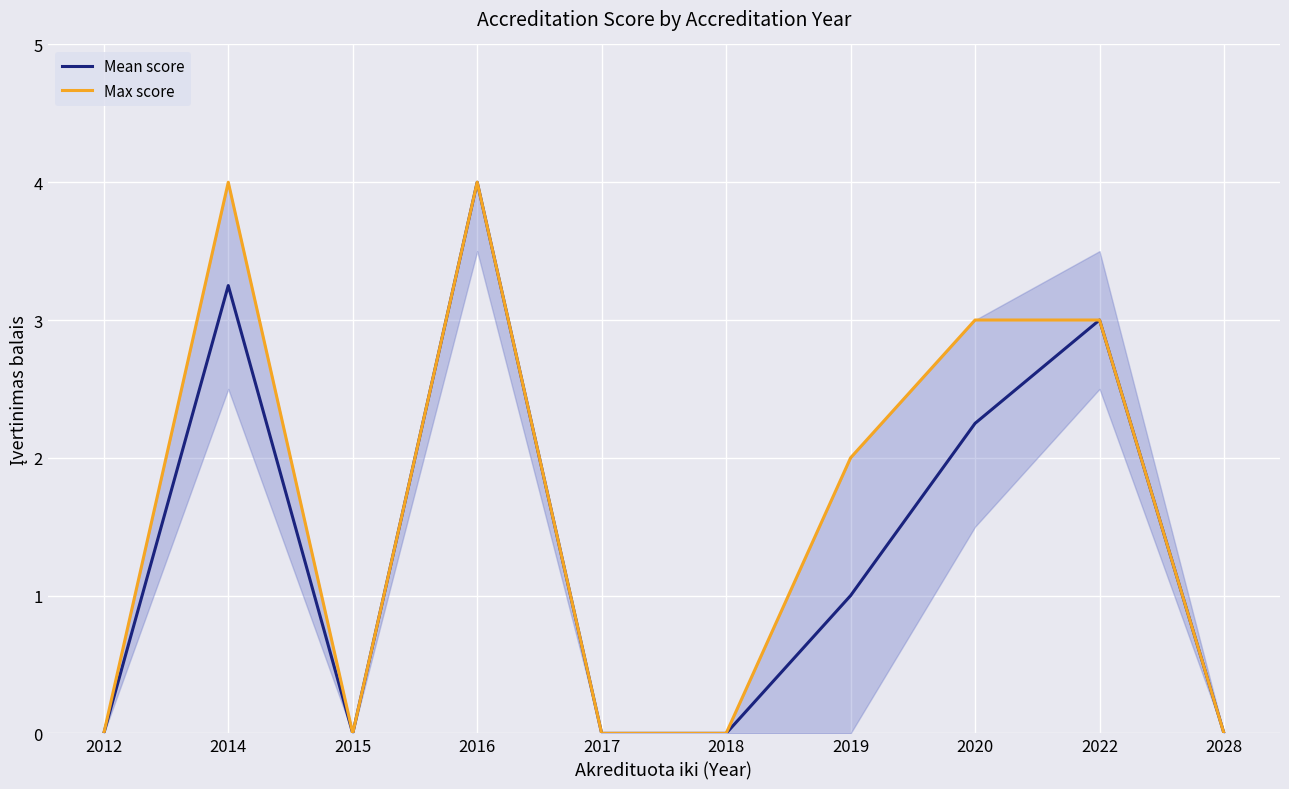

How many distinct data groups are displayed?

2